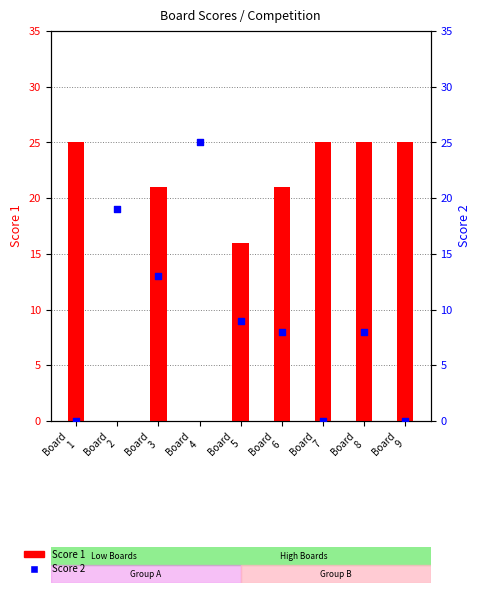

Which series contains the lowest Y value?

Score 1